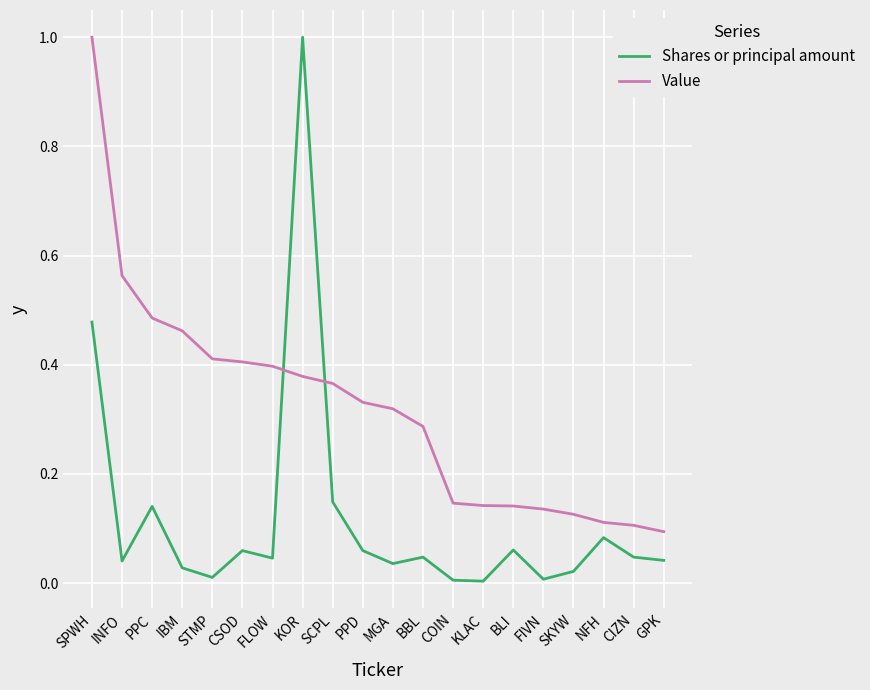

What position from the left is KLAC?

14